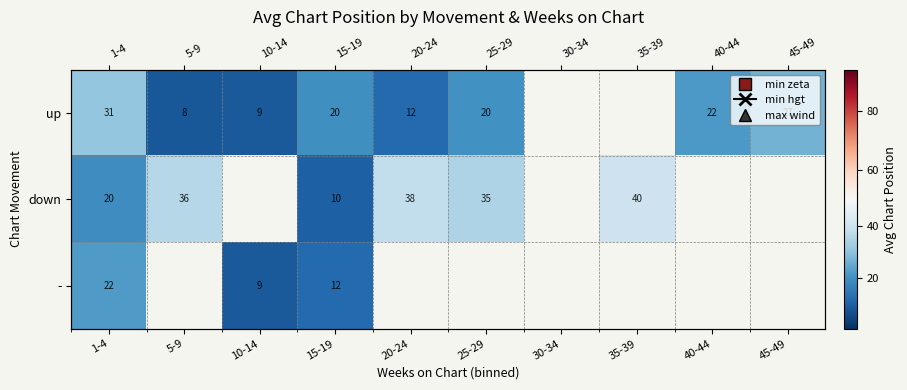

At which label does - reach its minimum?

10-14